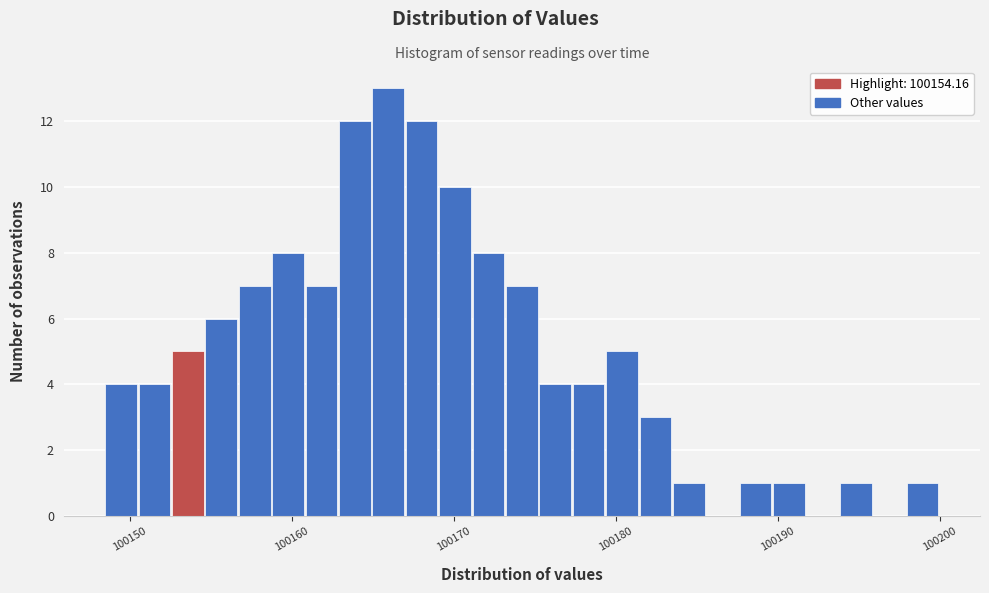

Read against the x-axis, roughly where is the centre of the tallest bar?

100166